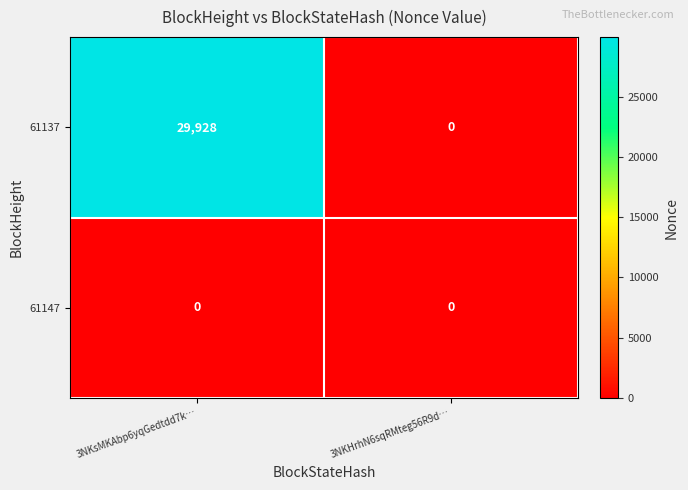

Count the number of categories in the chart.

2